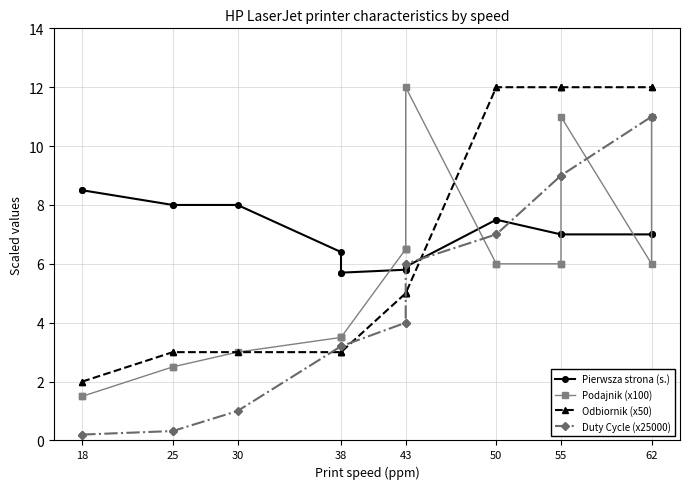

Does the chart display data point markers on the line(s)?

Yes